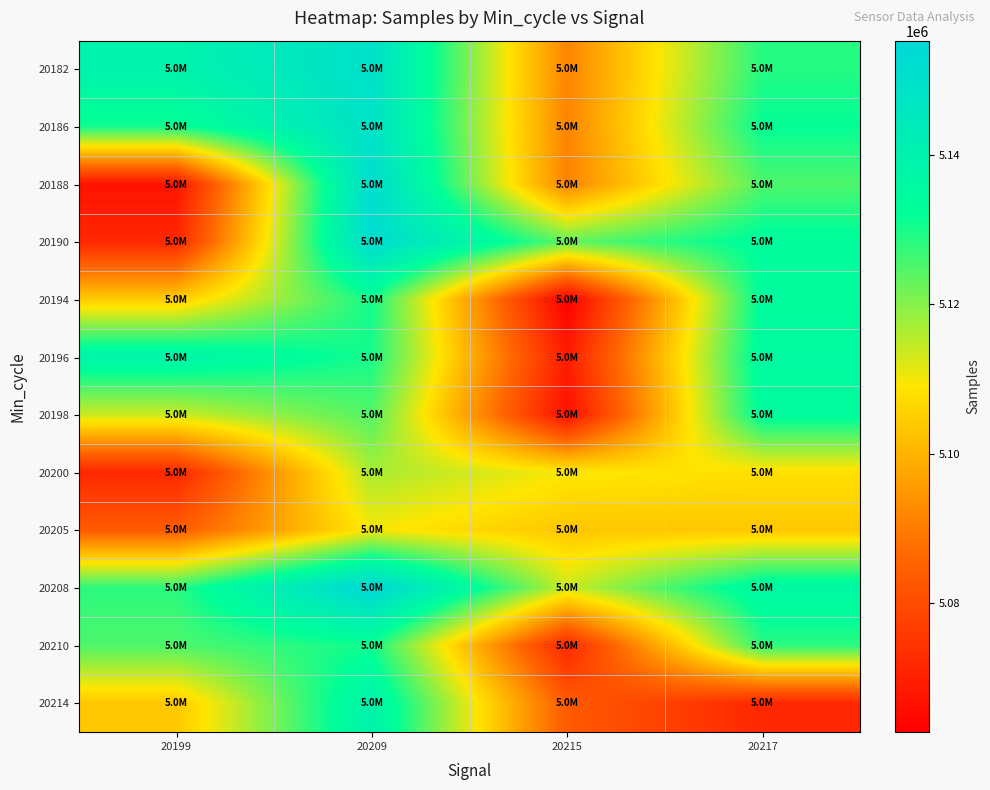

List the series in order of their peak value, highest first.

20208, 20190, 20188, 20182, 20186, 20214, 20196, 20198, 20194, 20210, 20200, 20205